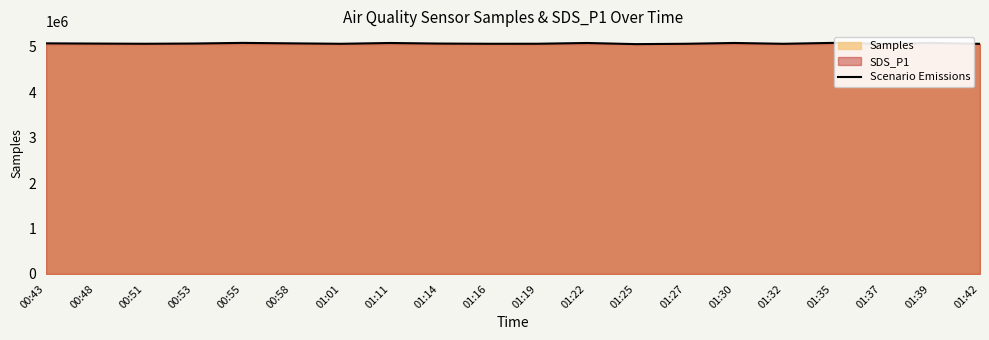

Reading left to right, extract all data points from this chart.

00:43=5079258	00:48=5074444	00:51=5070048	00:53=5075342	00:55=5089352	00:58=5079196	01:01=5069645	01:11=5087138	01:14=5074524	01:16=5069916	01:19=5070496	01:22=5087422	01:25=5061942	01:27=5069778	01:30=5087497	01:32=5069585	01:35=5089318	01:37=5069506	01:39=5089388	01:42=5068304